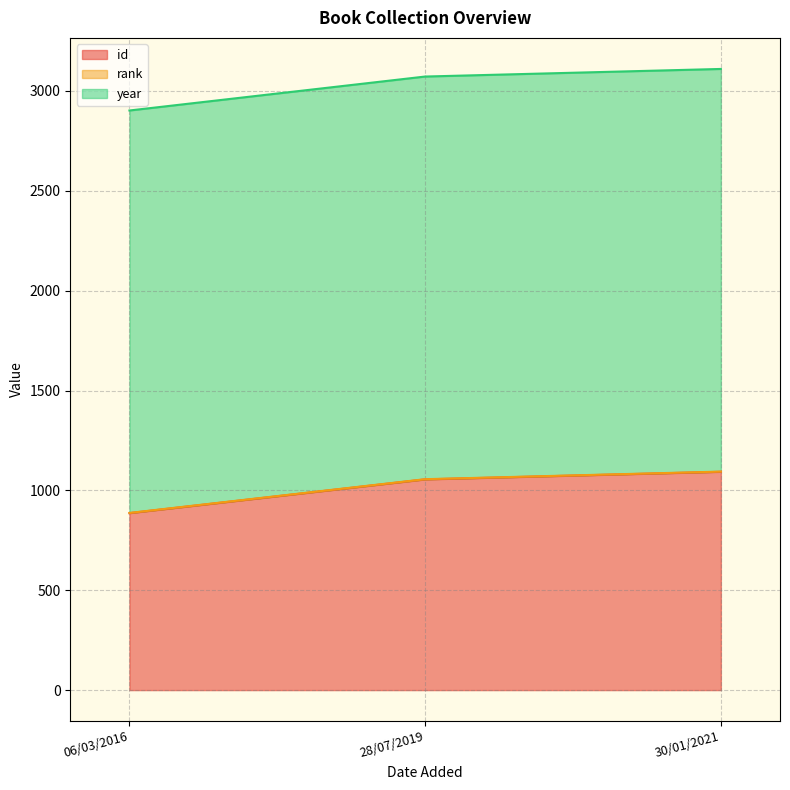

Count the id values in the range 886 to 1093.

3